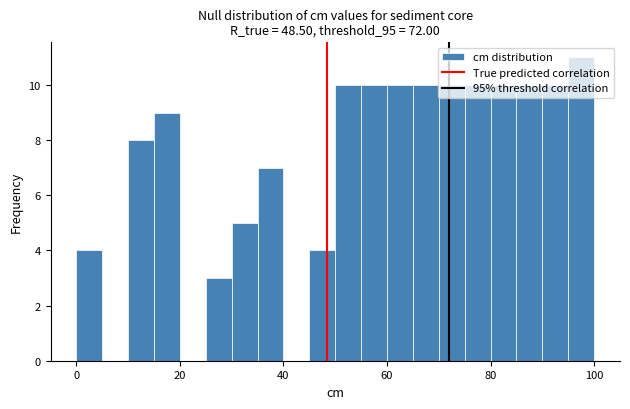

Around what value on the x-axis is the tallest bar? Give the approximate position of its centre, as read against the axis.

98